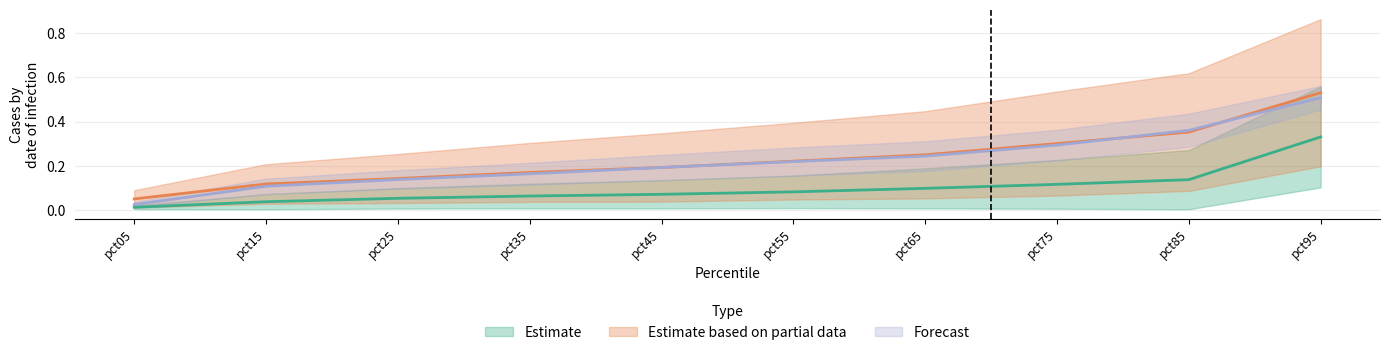

True or false: Jul has more than 0 points higher than both neighbors.

False